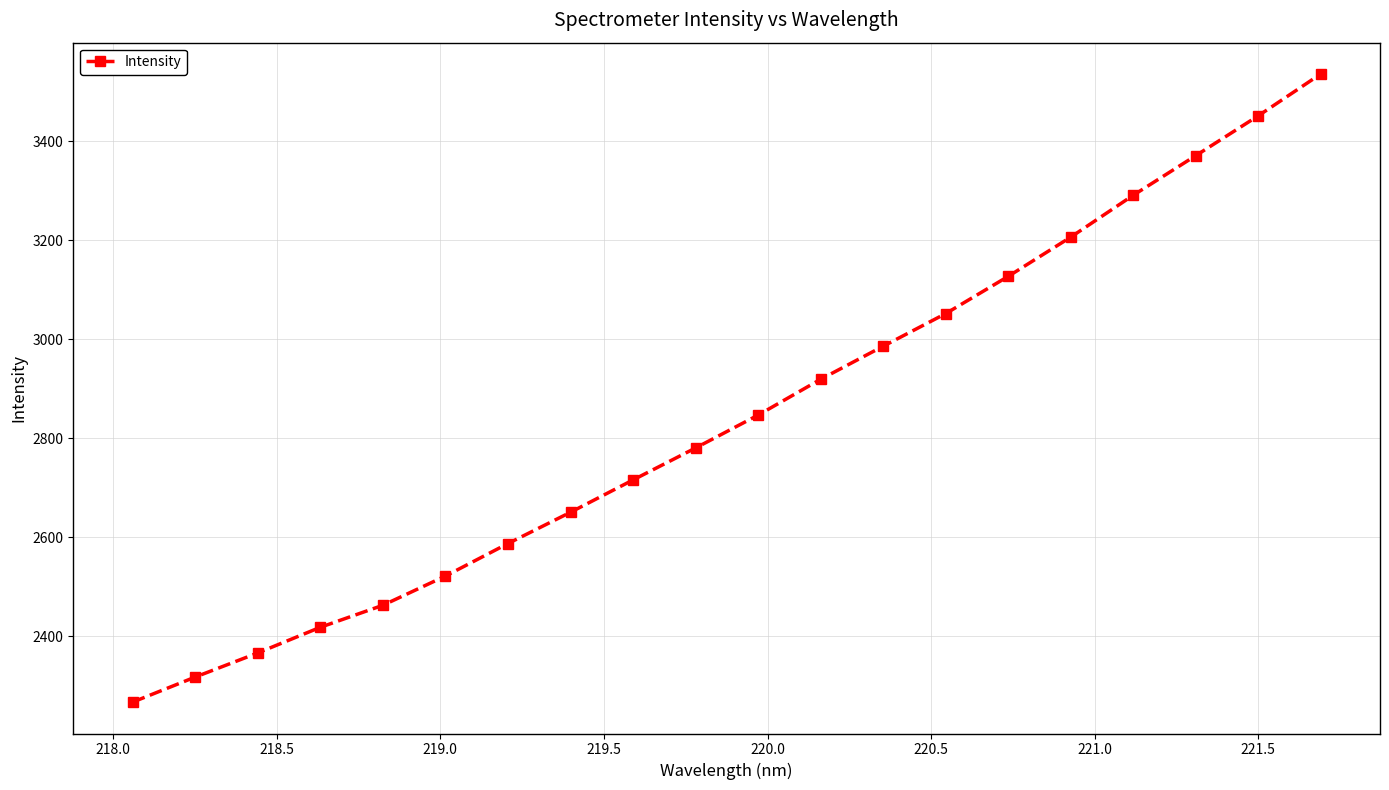

What is the value of the 8th point from the left?

2650.4